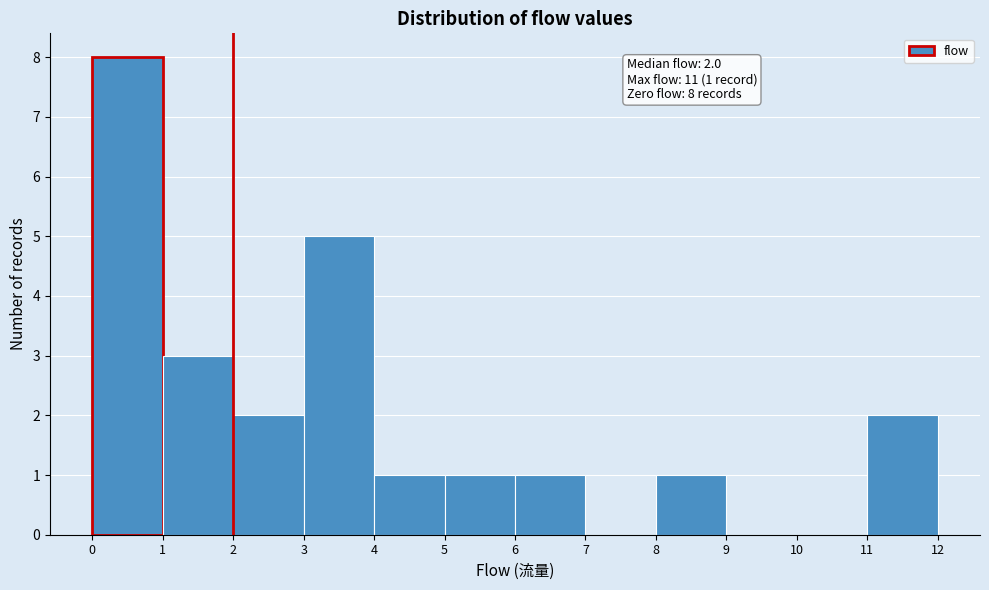

Over which range of the x-axis is the bar tallest?

0 to 1